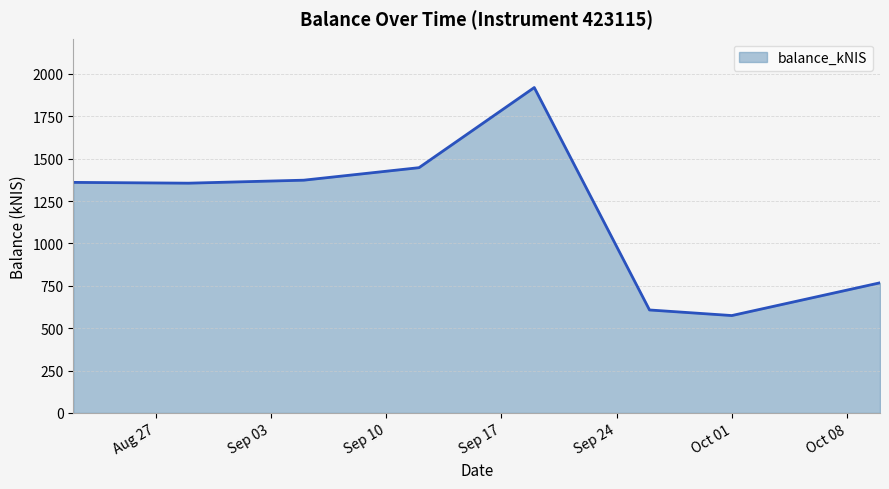

How many interior local valleys (lower than both neighbors) does the data have?

2